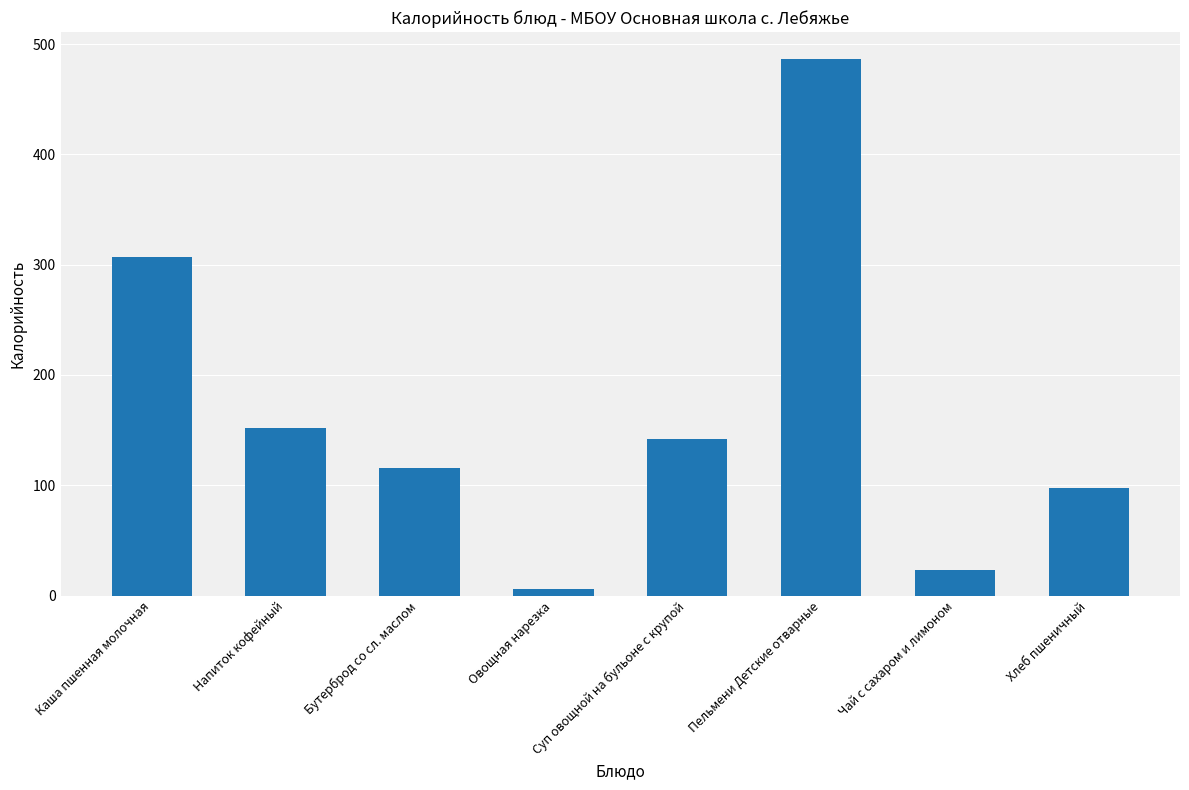

What is the maximum value shown in the chart?

486.5